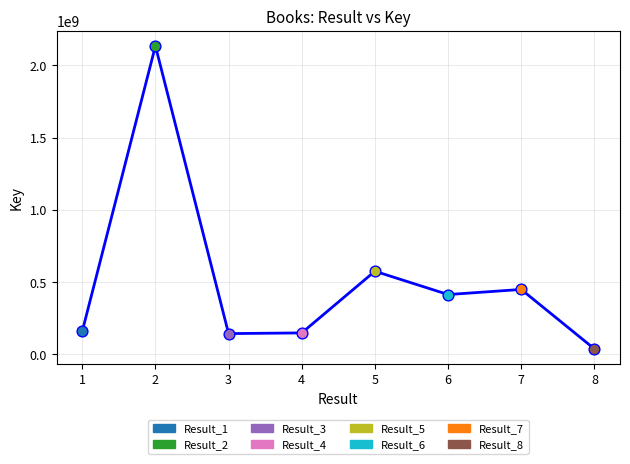

Between 5 and 6, which is larger?

5